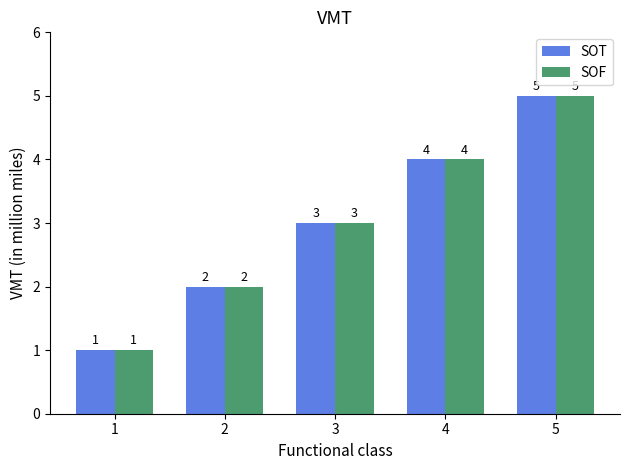

At which category is the sum across all series the highest?

5